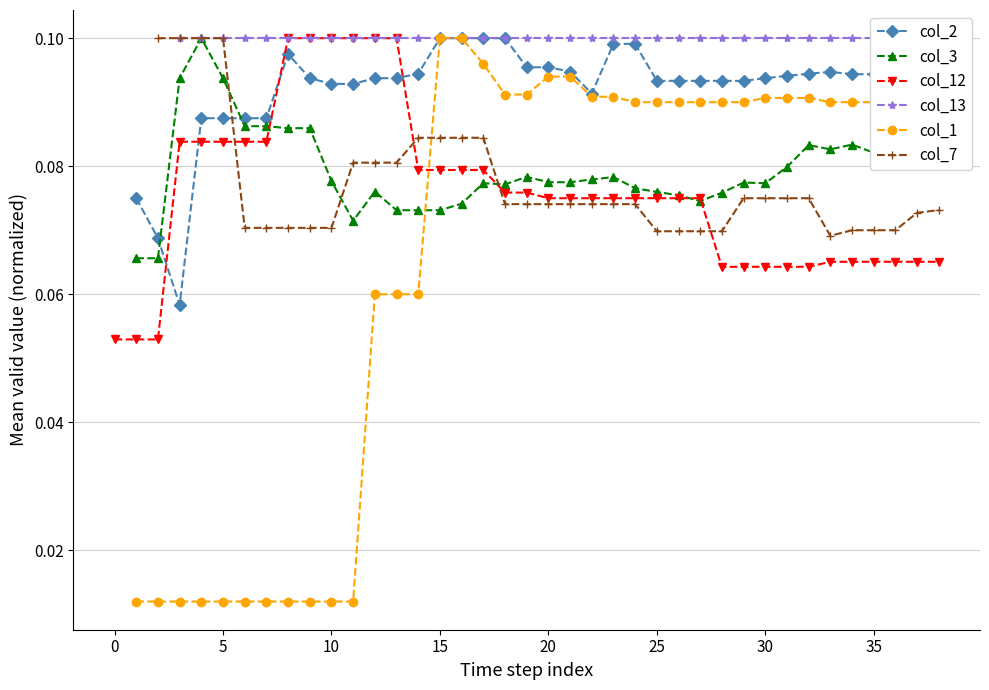

Is it true that col_12 equals 0.1 at 33?

False